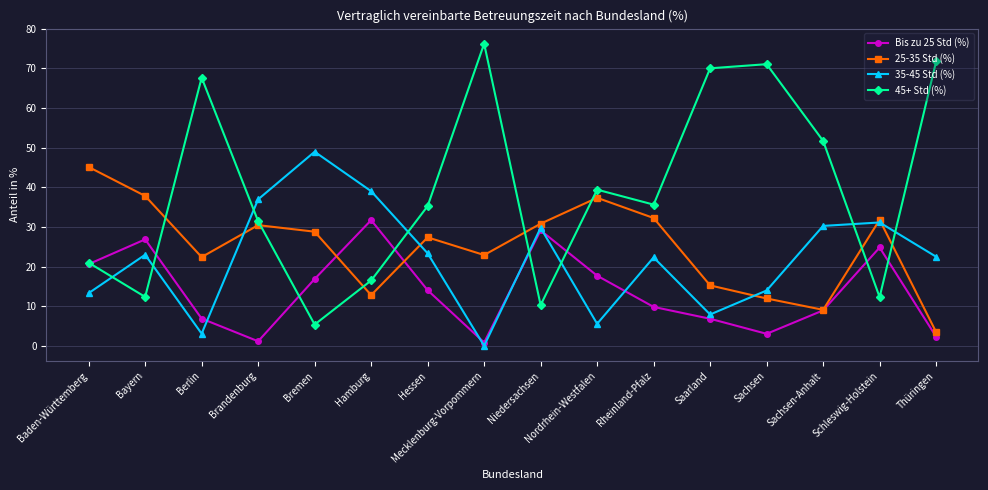

Rank the series at Hessen from lowest to highest value.

Bis zu 25 Std (%), 35-45 Std (%), 25-35 Std (%), 45+ Std (%)